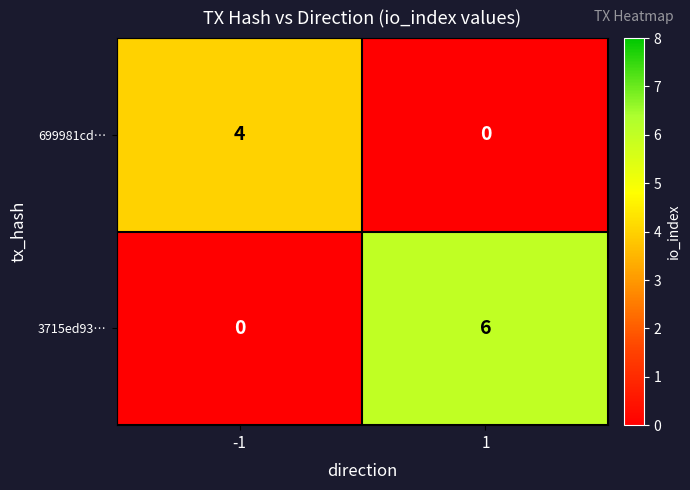

Reading left to right, list all the values displayed in this chart.

699981cd…: -1=4	1=0
3715ed93…: -1=0	1=6